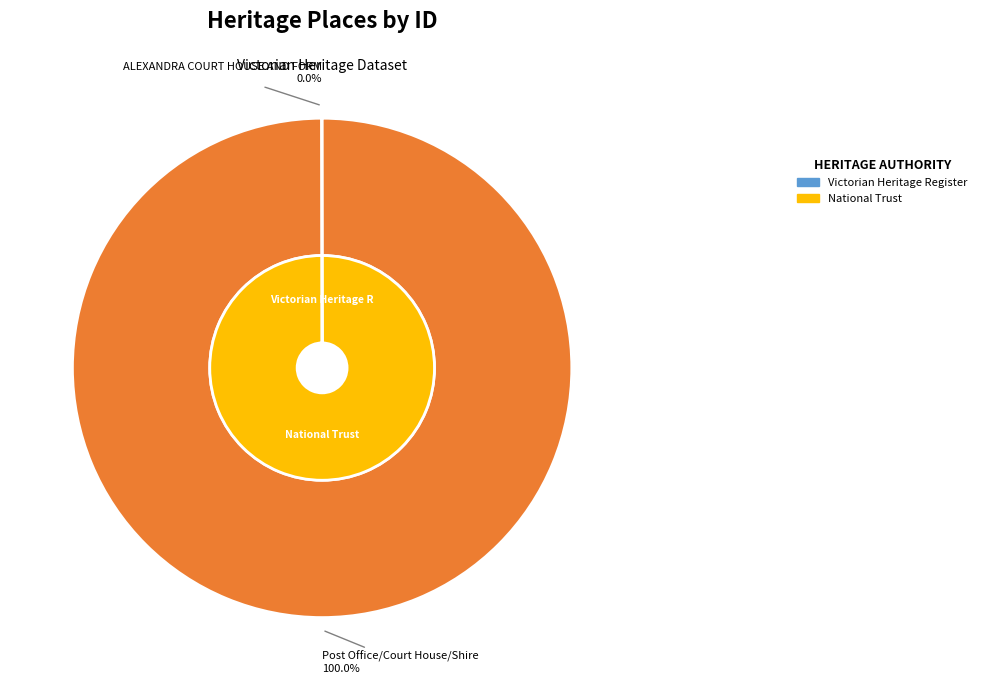

To the nearest percent, what is the combined percentage of ALEXANDRA COURT HOUSE AND FORMER SHIRE and Post Office/Court House/Shire Office?

100%